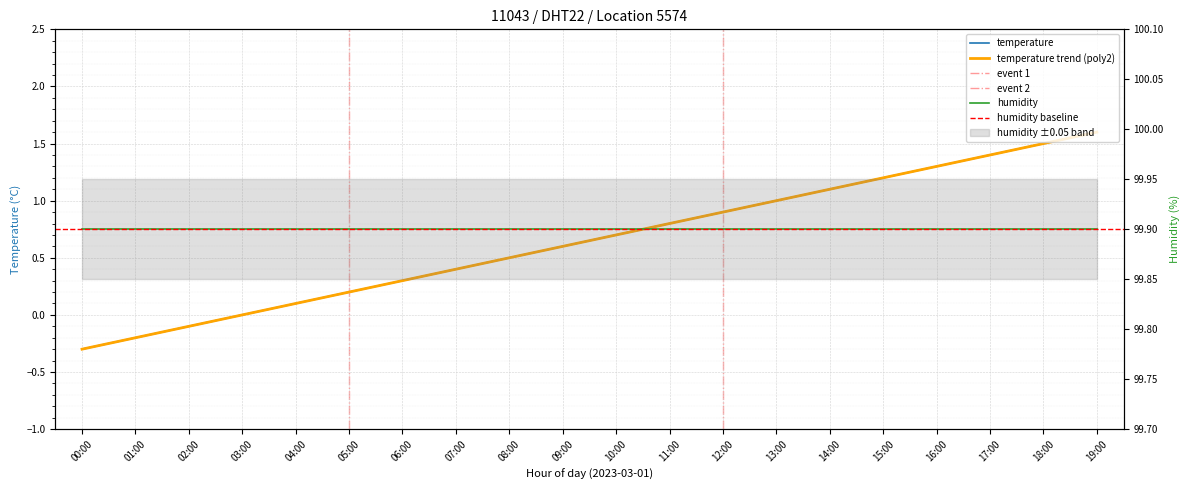

Between 12:00 and 11:00, which is larger?

12:00